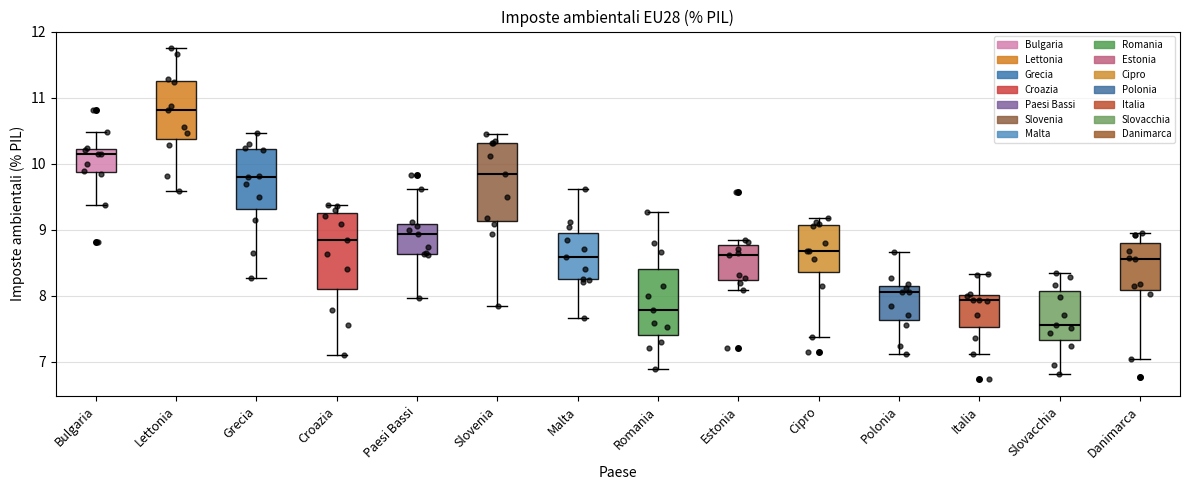

Which box has the lowest median line?

Slovacchia